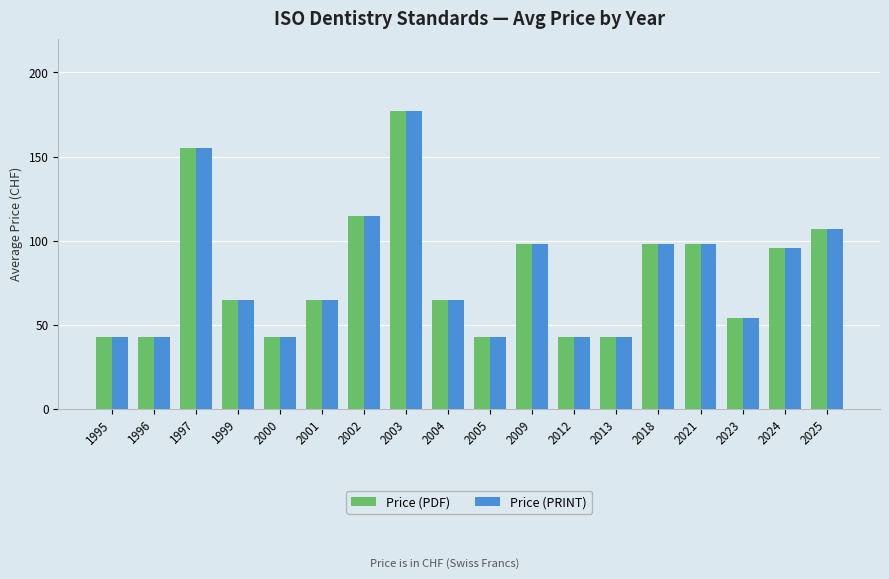

At which category is the sum across all series the highest?

2003